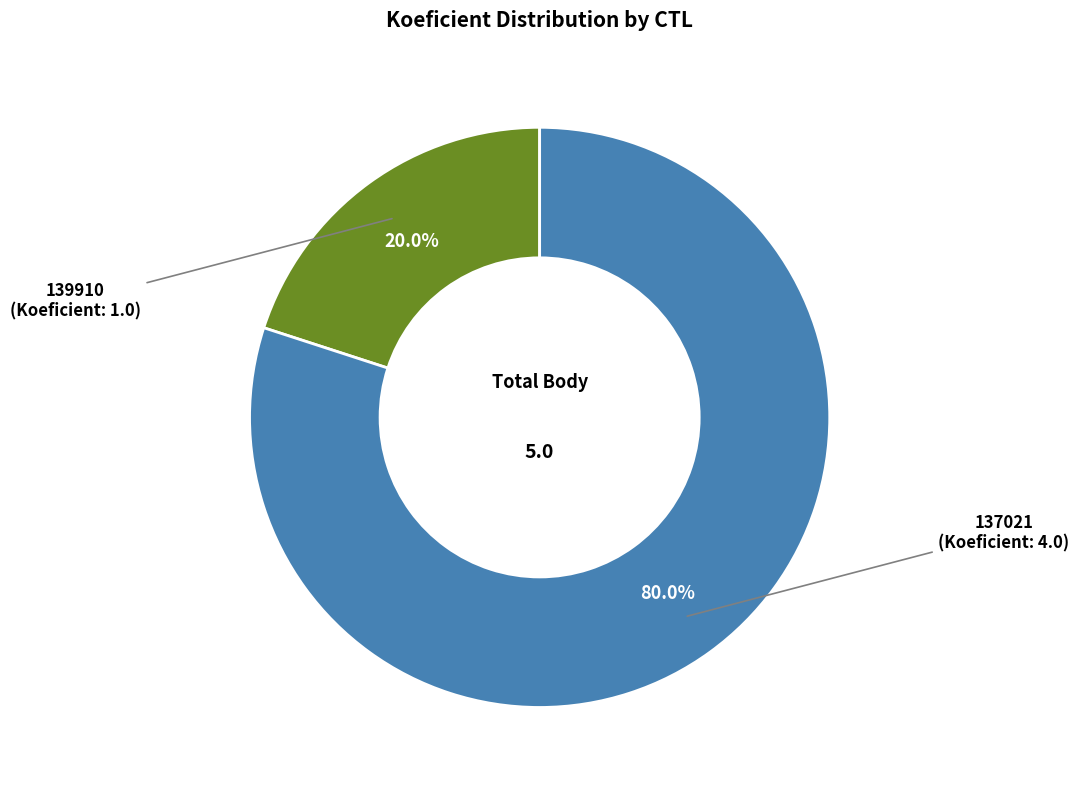

Count the number of slices in the pie.

2